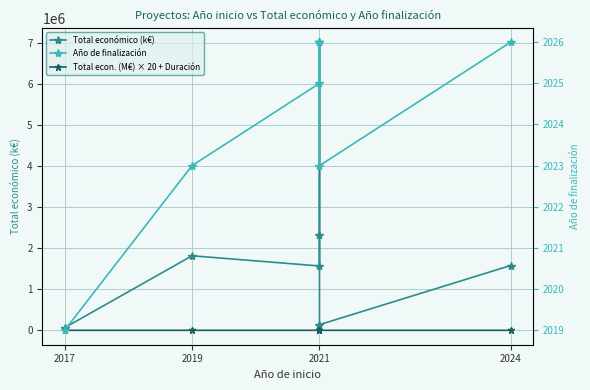

Read the Total económico (k€) value at 2024.

1580973.0